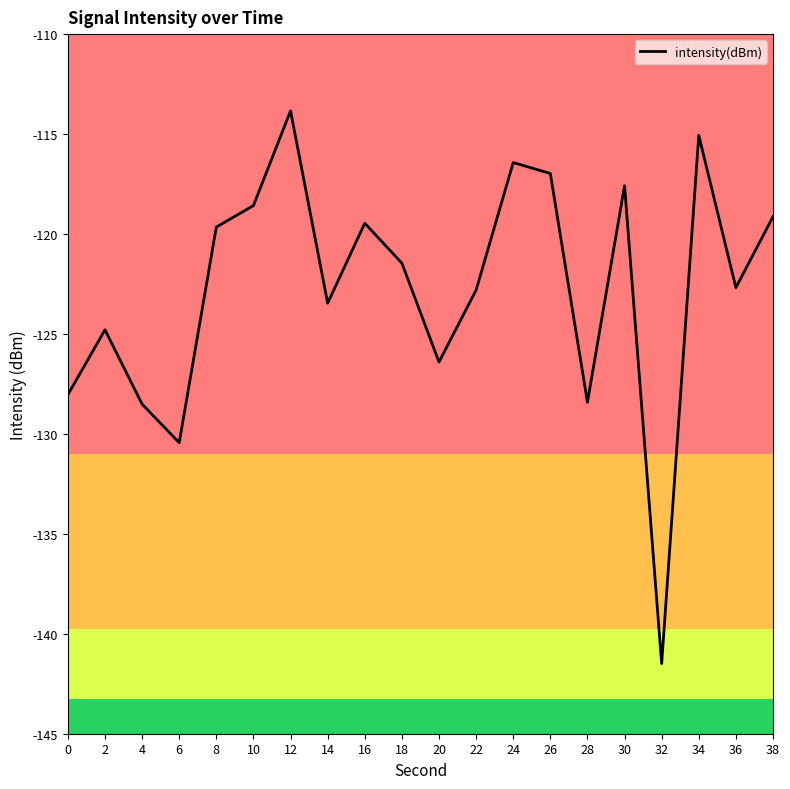

Where is the first local maximum?

2